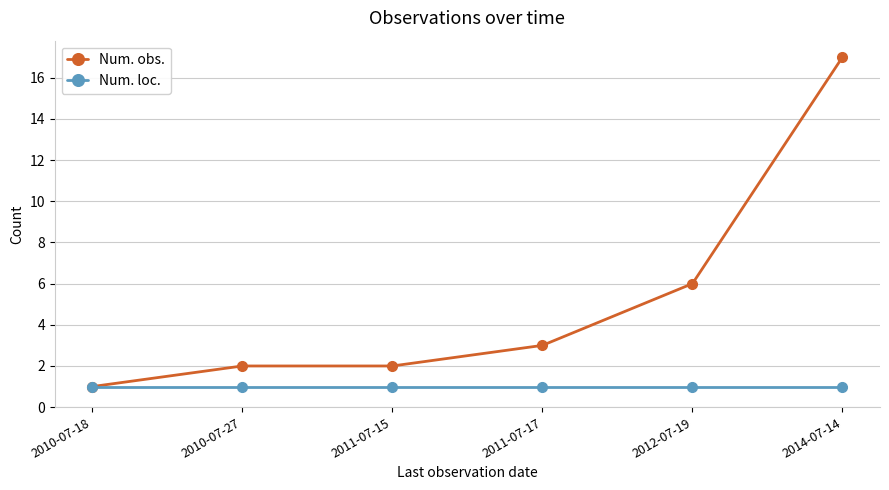

Which label corresponds to the largest value in the chart?

2014-07-14